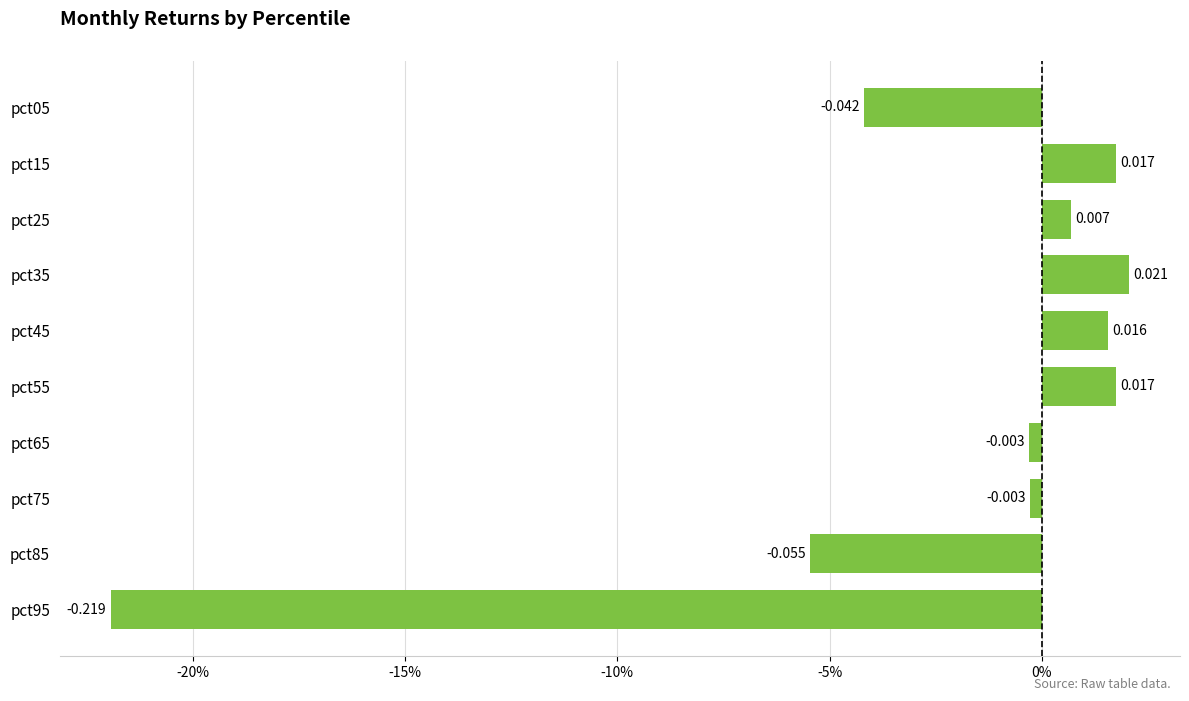

What is the sum of all values?

-0.2